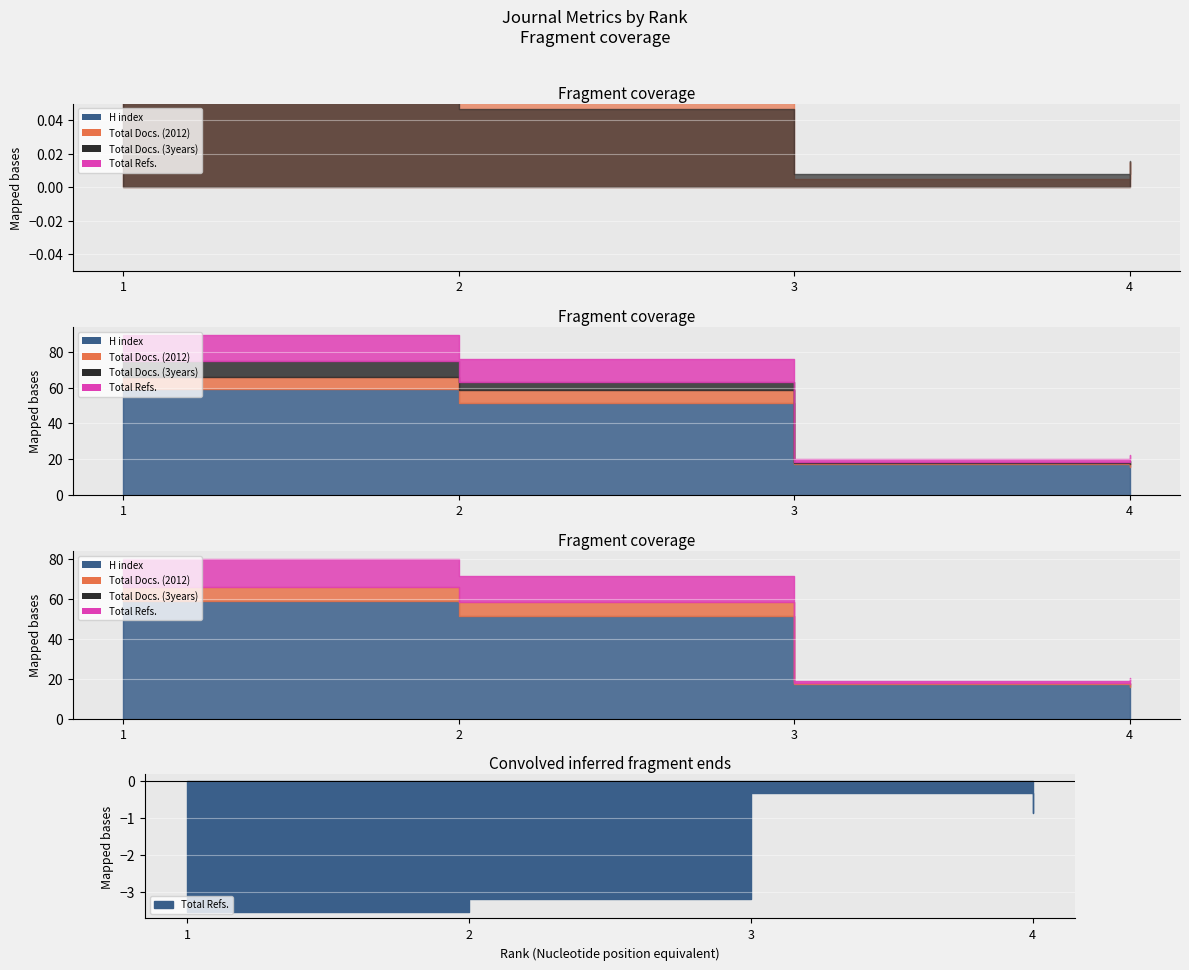

What is the value of the Total Refs. point at the 1st from the left?

141